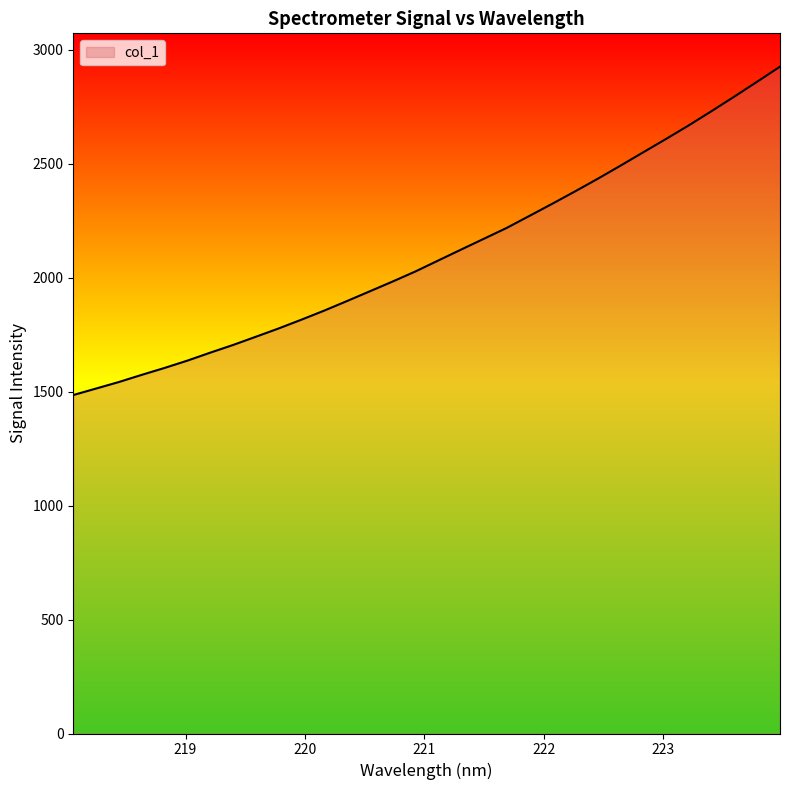

What is the smallest value displayed?

1484.9